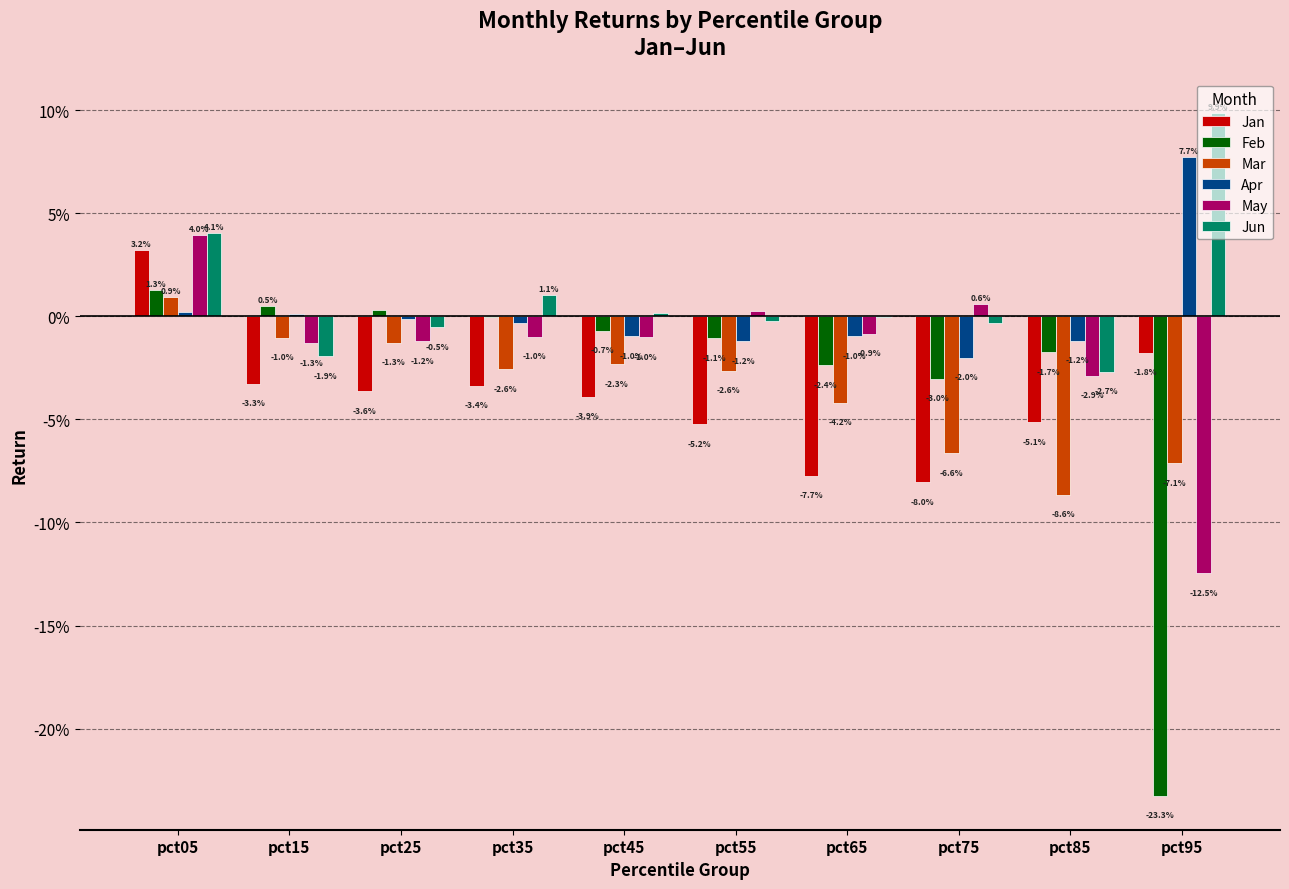

At which category is the sum across all series the highest?

pct05